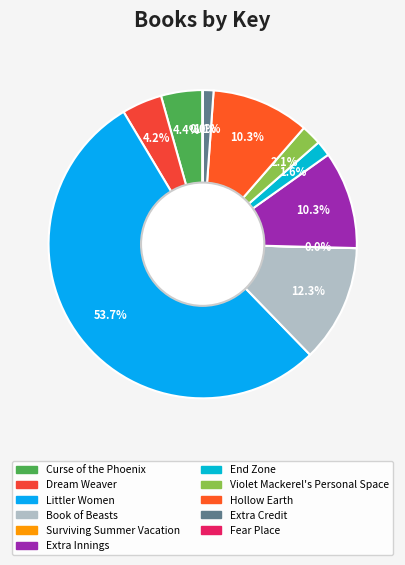

Is it true that Extra Credit is 1% of the pie?

True